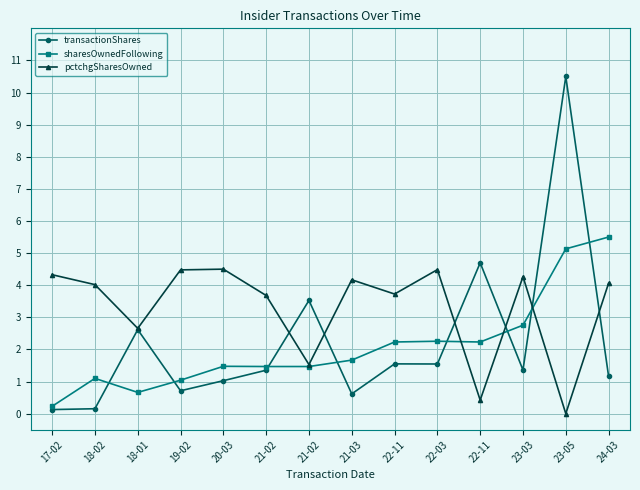

What are all the series names shown in the legend?

transactionShares, sharesOwnedFollowing, pctchgSharesOwned